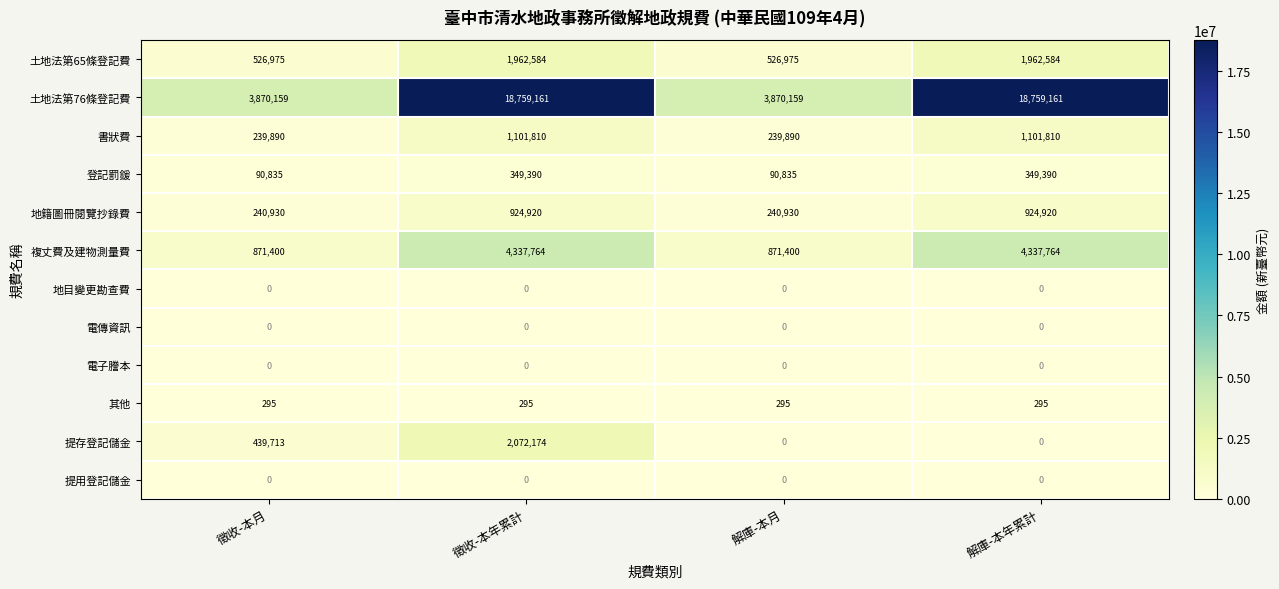

The value of 提用登記儲金 at 解庫-本年累計 is 0. True or false?

True